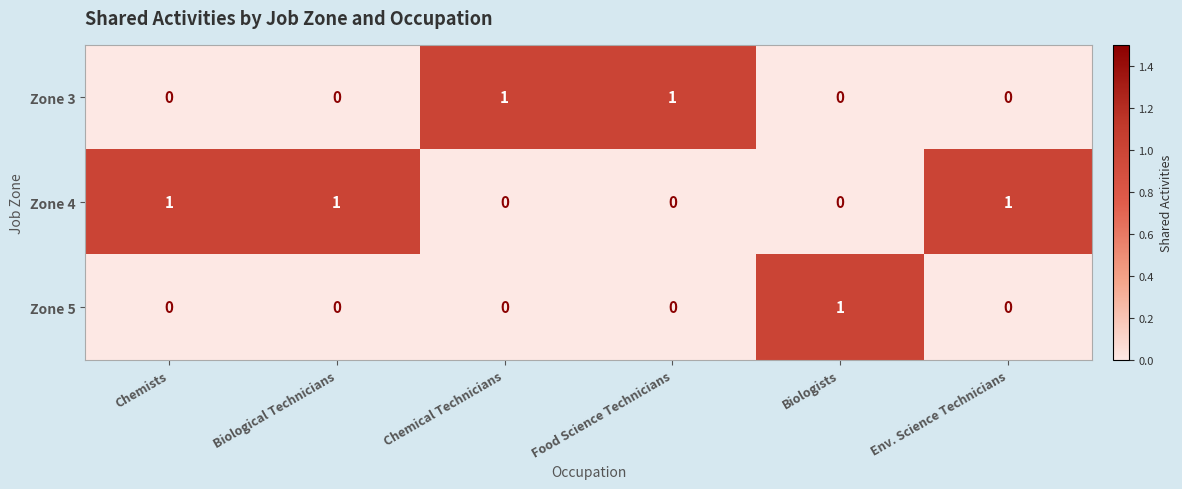

Is the value of Zone 5 at Biological Technicians greater than the value of Zone 4 at Biological Technicians?

No